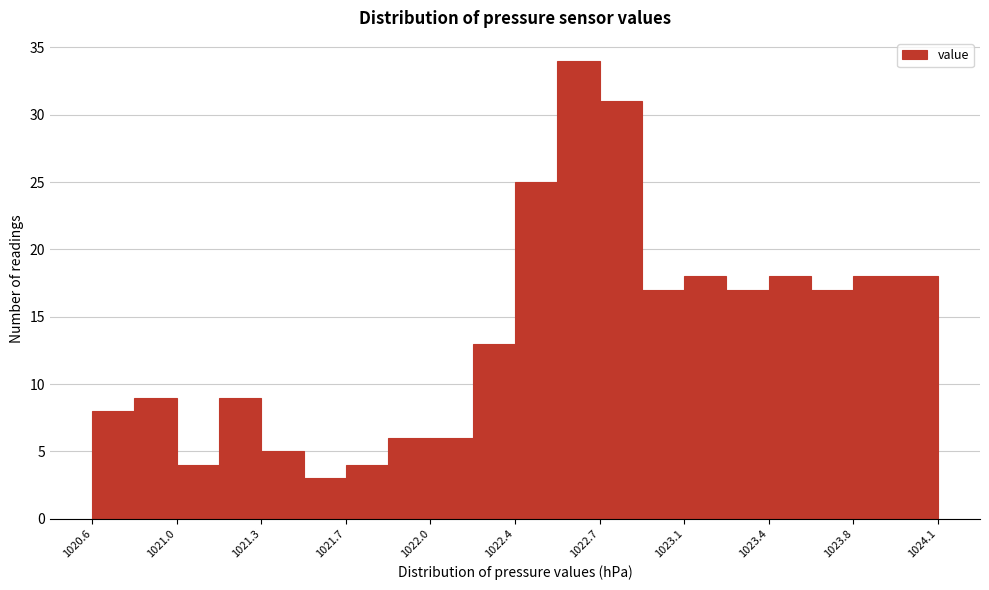

Read against the x-axis, roughly where is the centre of the tallest bar?

1022.65